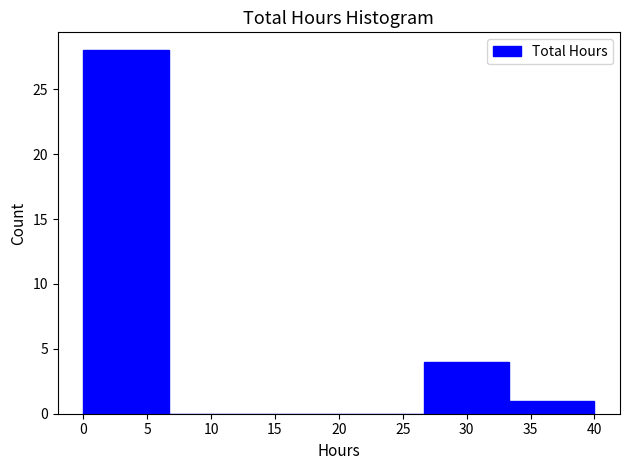

What is the height of the bar covering 26.5 to 33.5 on the x-axis? Neither the bar edges nor the heights are printed on the chart, so give them approximately, as read against the axes.

4